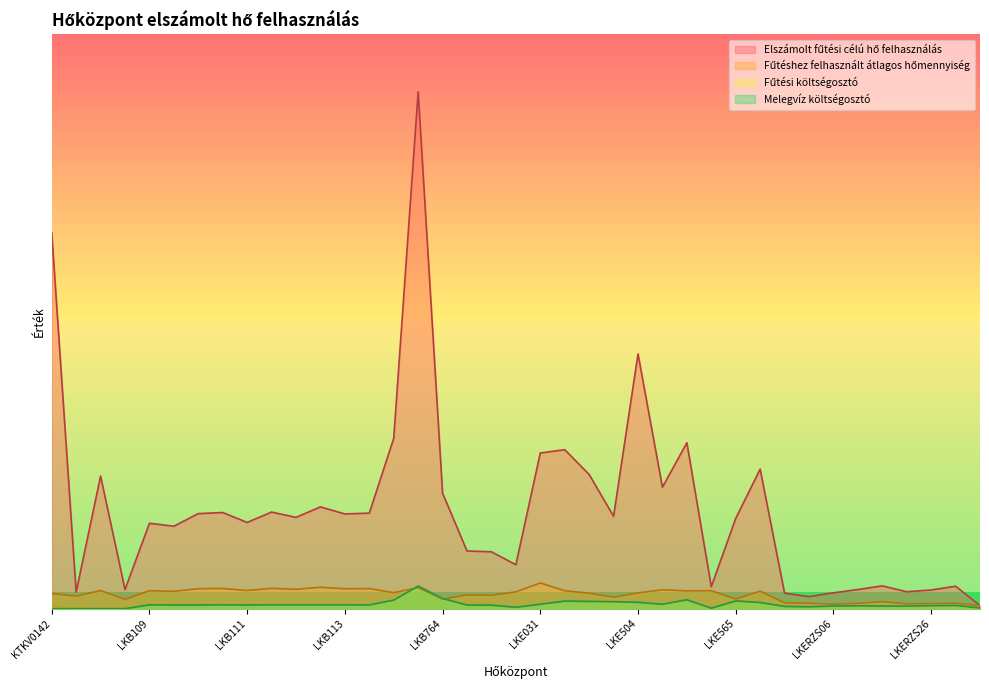

Where is the first local maximum for Melegvíz költségosztó?

LKB109